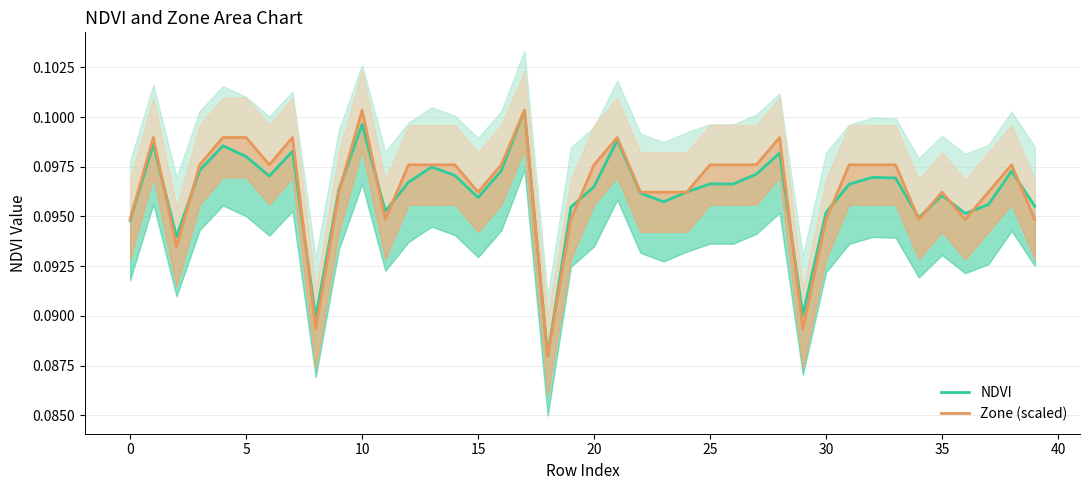

Is it true that NDVI equals 0.1 at 21?

True